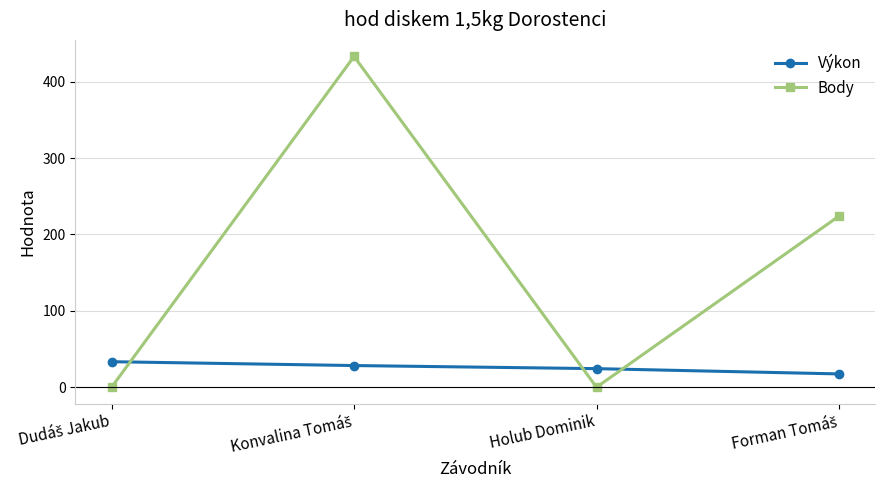

Which series has the largest range (max minus min)?

Body